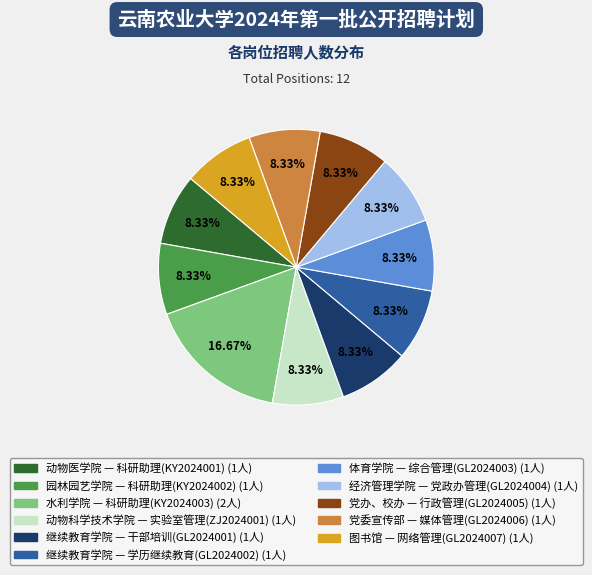

Does any single category account for the majority?

No